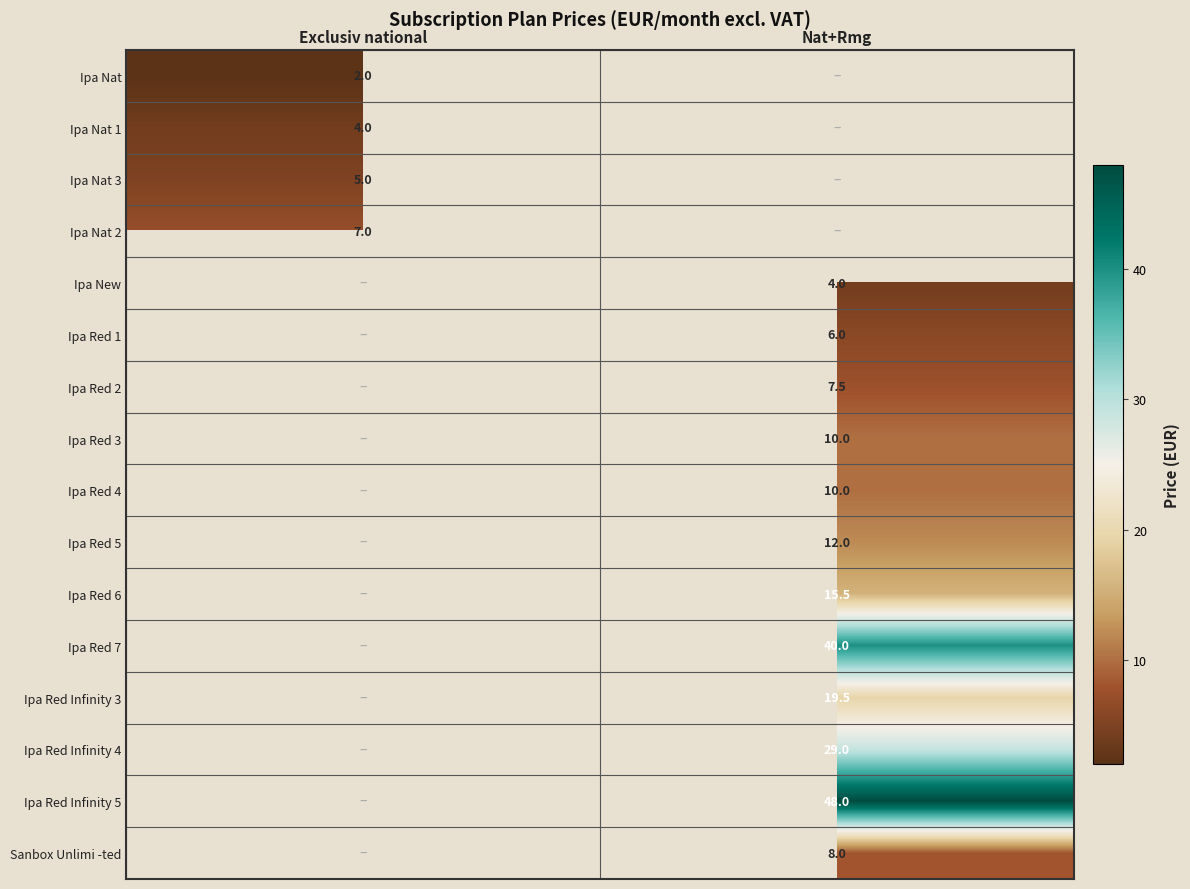

Is it true that Sanbox Unlimi -ted equals 8.0 at Nat+Rmg?

True